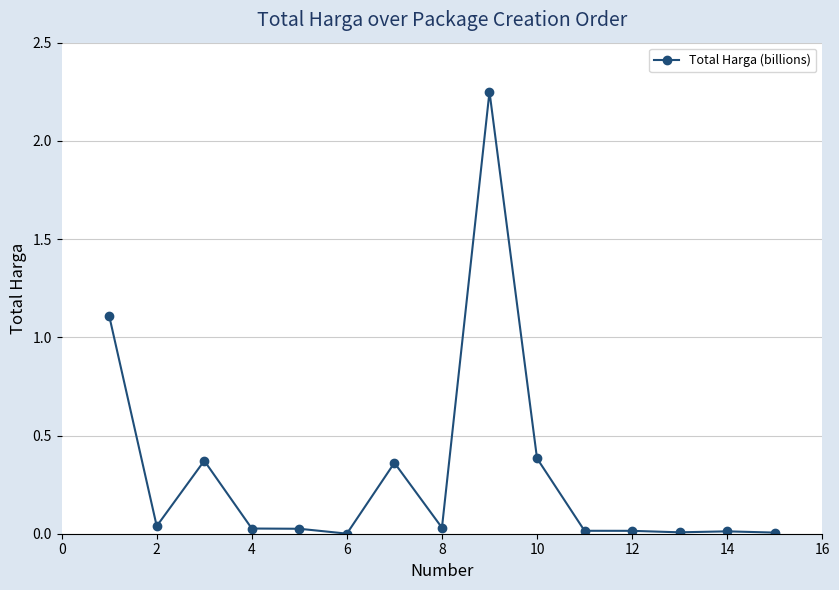

What is the sum of all values?

4.7